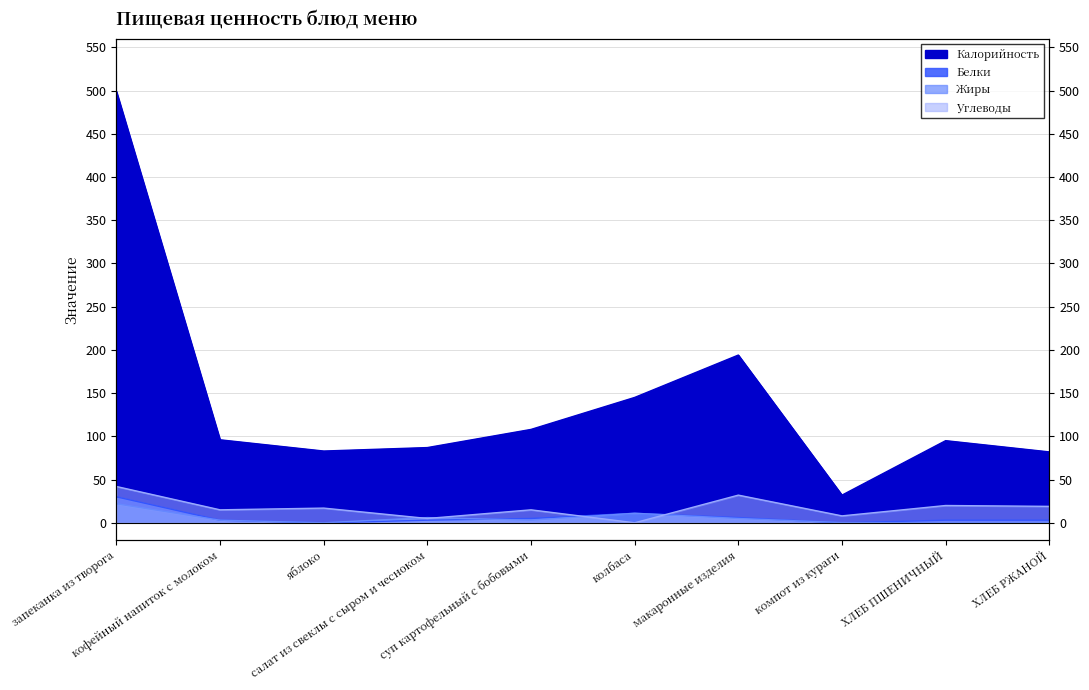

Between кофейный напиток с молоком and салат из свеклы с сыром и чесноком, which series saw the biggest shift?

Углеводы